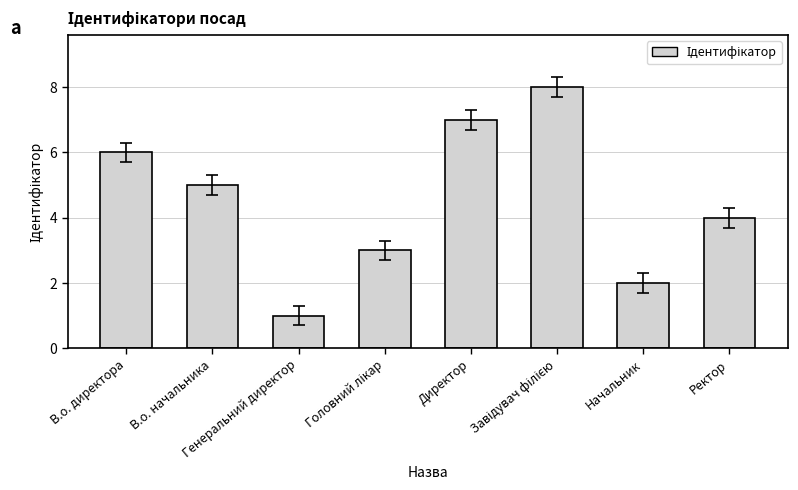

What is the difference between the second highest and minimum values?

6